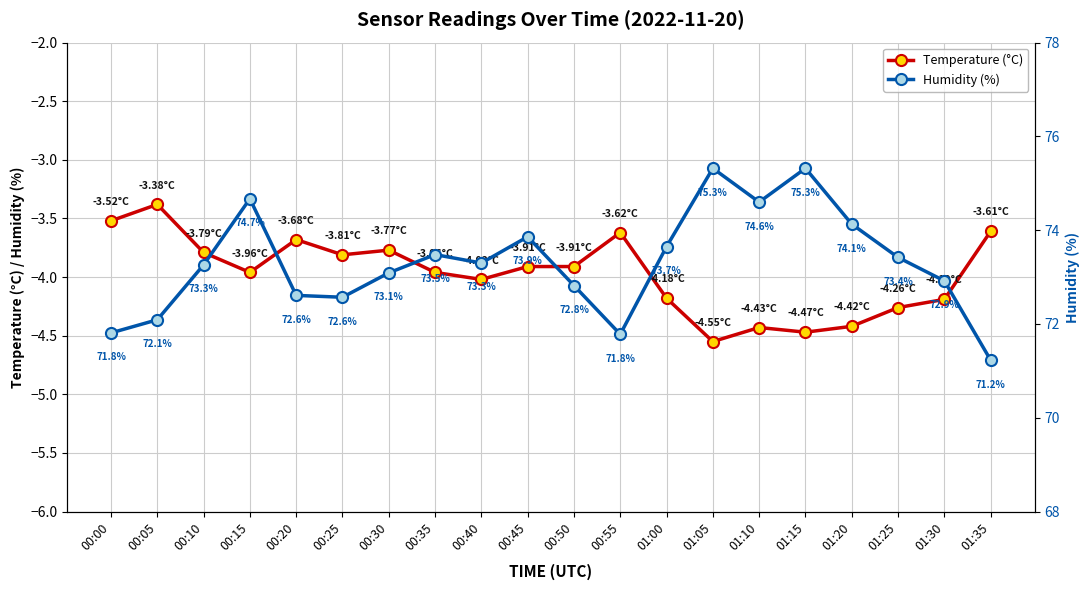

Which series changed the most between 00:35 and 00:40?

Humidity (%)